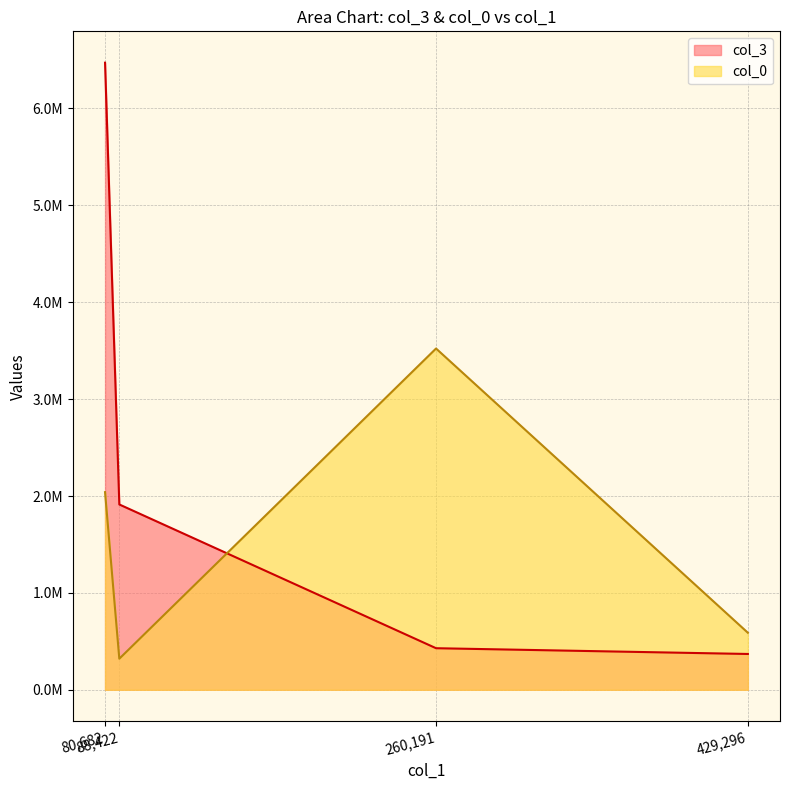

Does the chart display data point markers on the line(s)?

No